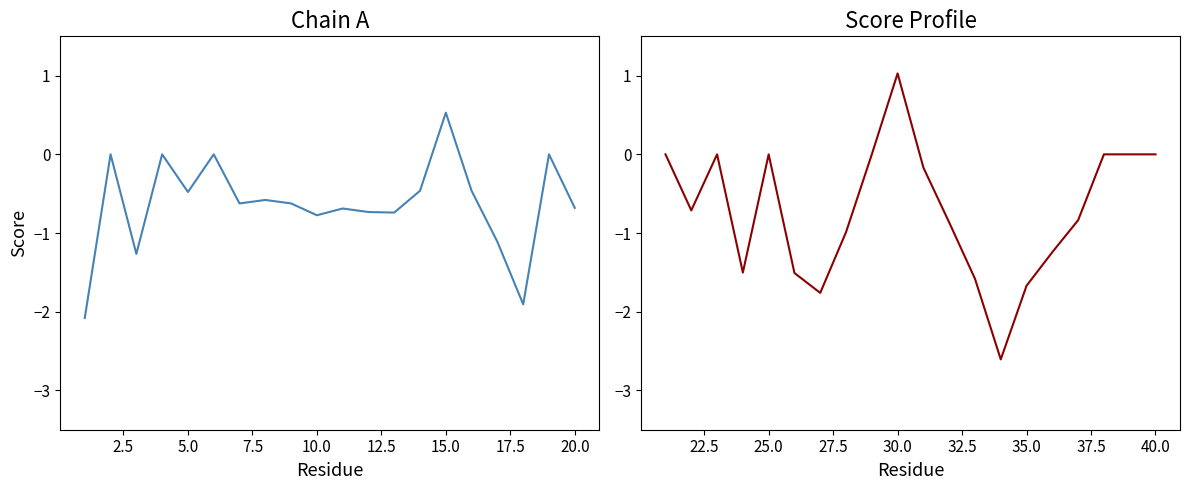

How many data points in model_5 (res 21-40) are above 0?

1